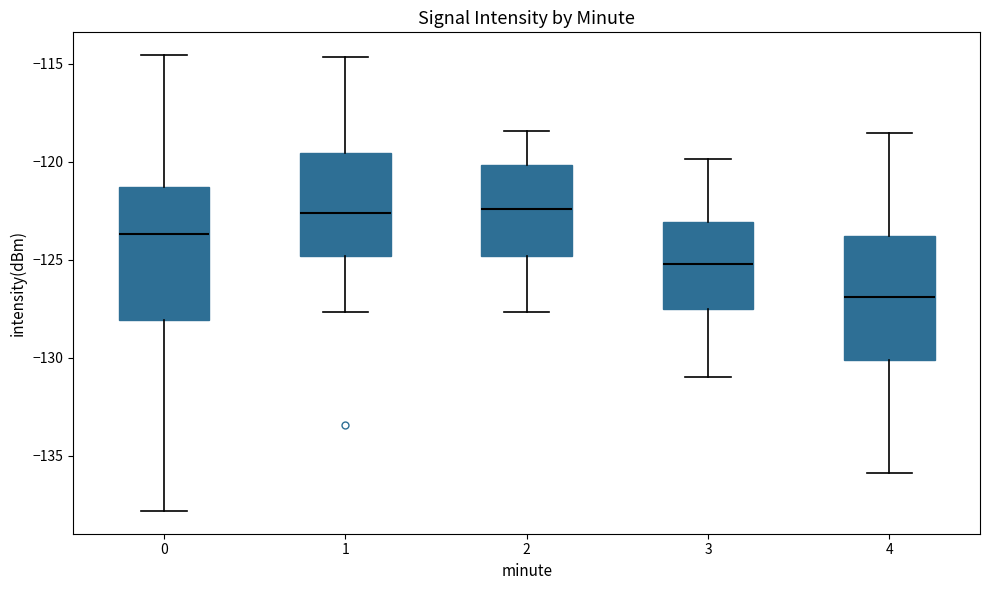

Reading left to right, transcribe this box plot: for each box, give where its median line is, the range the box spans, and where its two whiskers end, as read against the y-axis. The values are not printed on the chart, so give them approximately, as read against the axis.

0: median -123.5, box -128.0 to -121.5, whiskers -138.0 to -114.5
1: median -122.5, box -125.0 to -119.5, whiskers -127.5 to -114.5
2: median -122.5, box -125.0 to -120.0, whiskers -127.5 to -118.5
3: median -125.0, box -127.5 to -123.0, whiskers -131.0 to -120.0
4: median -127.0, box -130.0 to -124.0, whiskers -136.0 to -118.5